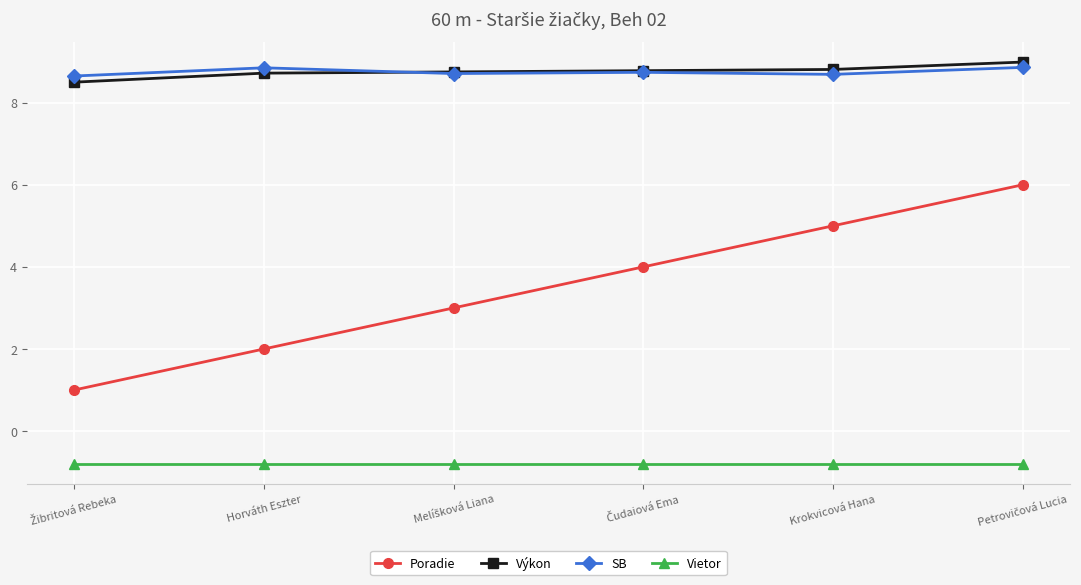

What is the value of the Výkon point at the 1st from the left?

8.5